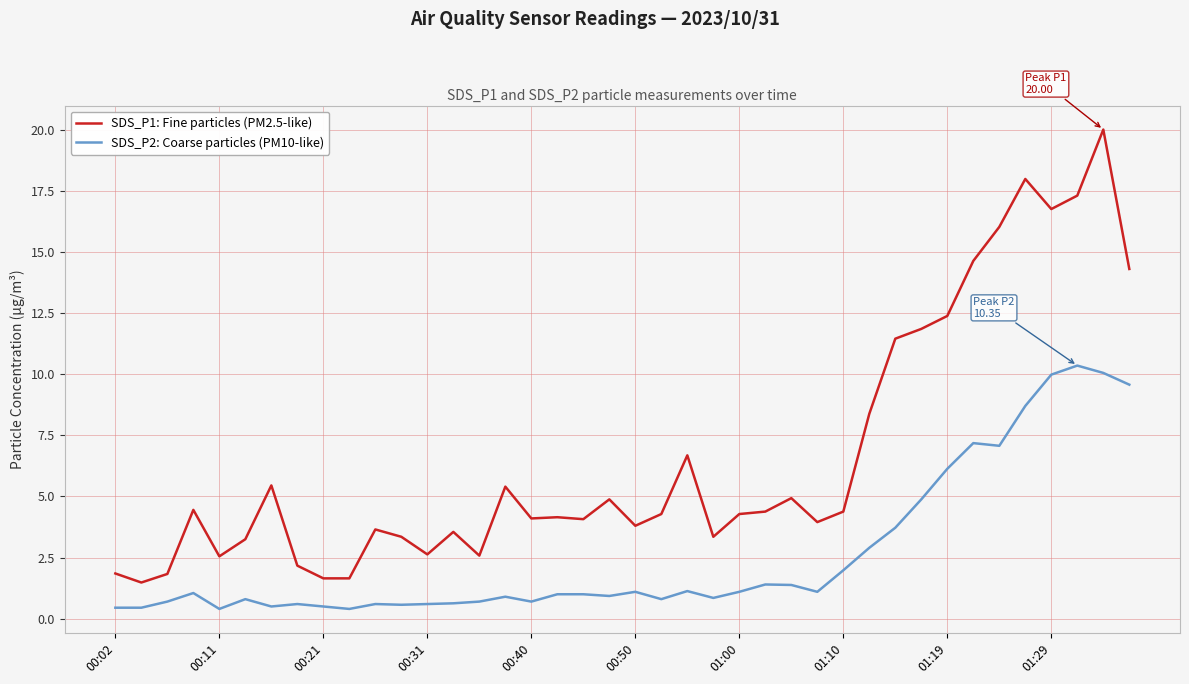

What is the minimum value for SDS_P2: Coarse particles (PM10-like)?

0.4